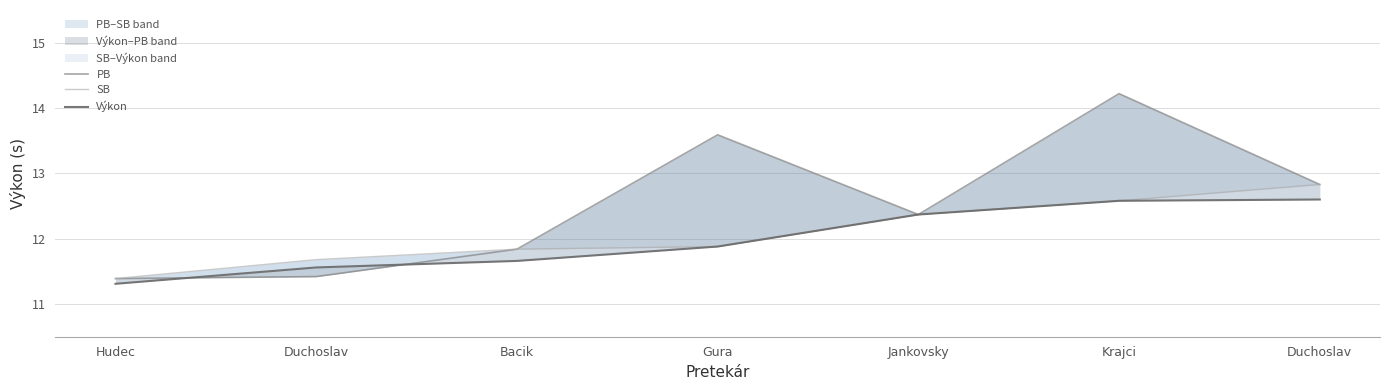

Which series has the largest total across all categories?

PB